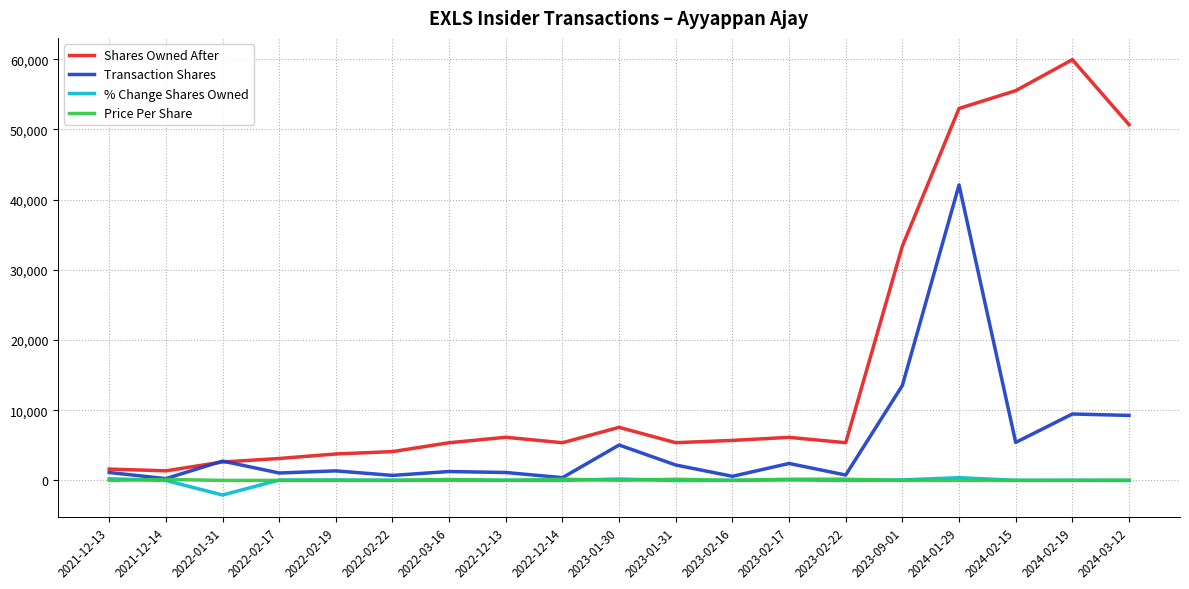

At which category is the sum across all series the highest?

2024-01-29